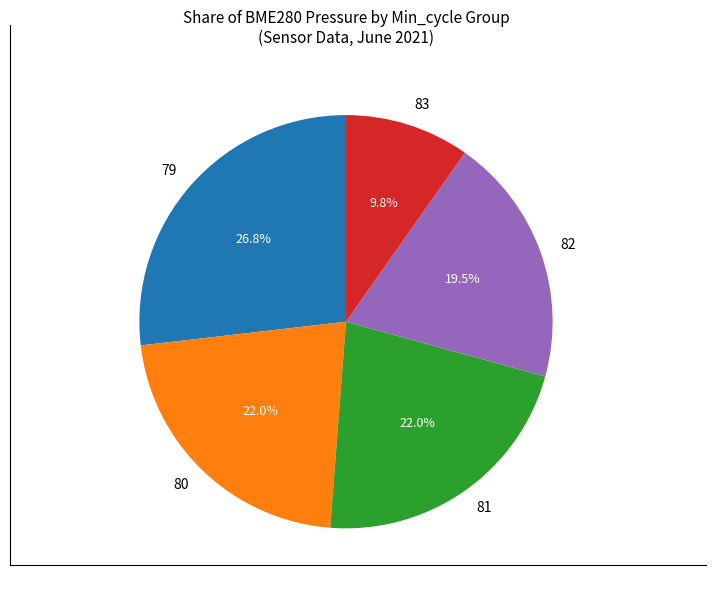

What percentage is the 79 slice, to the nearest percent?

27%